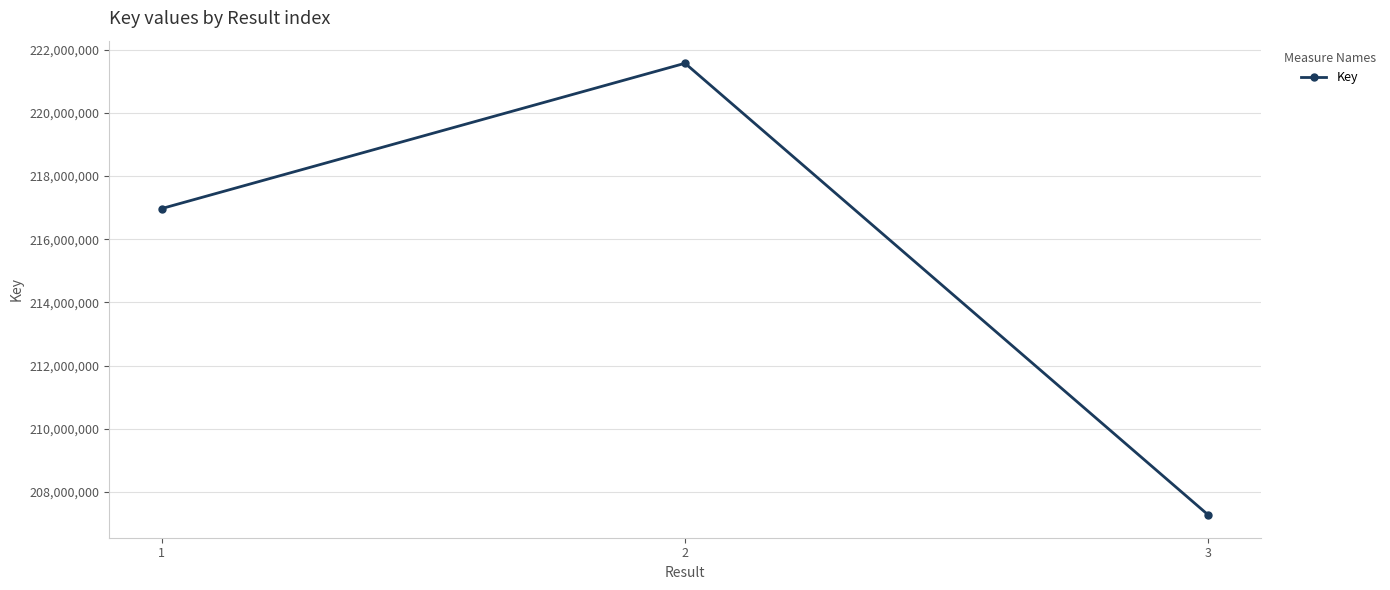

Does the chart display data point markers on the line(s)?

Yes